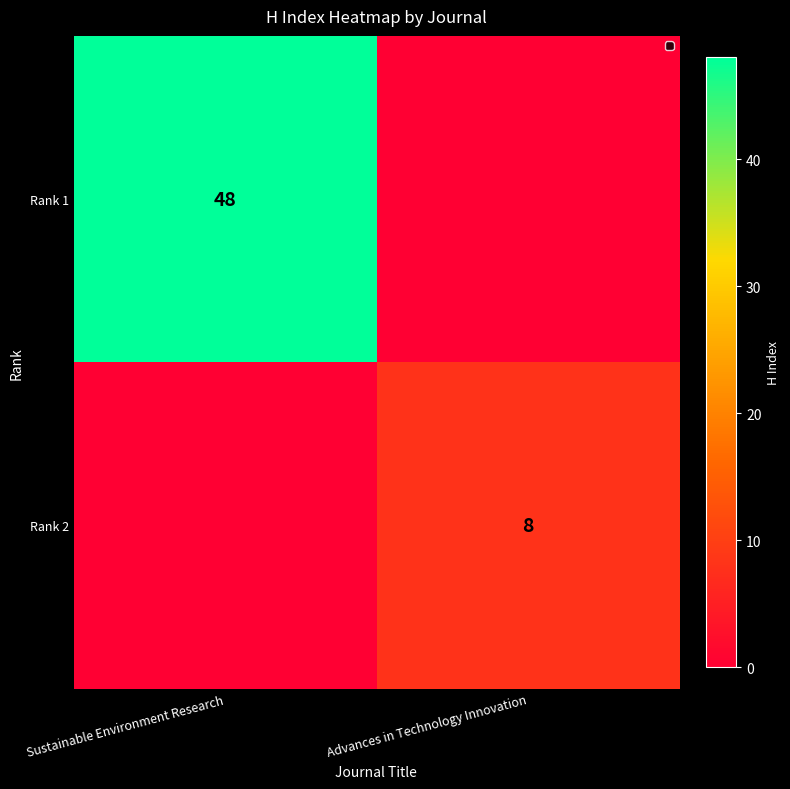

True or false: Rank 2 has a value of 8 at Advances in Technology Innovation.

True